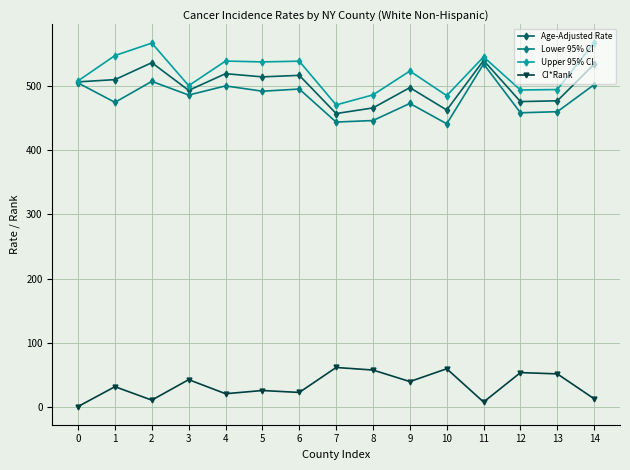

What is the sum of the Age-Adjusted Rate values at 11 and 10?

1003.9